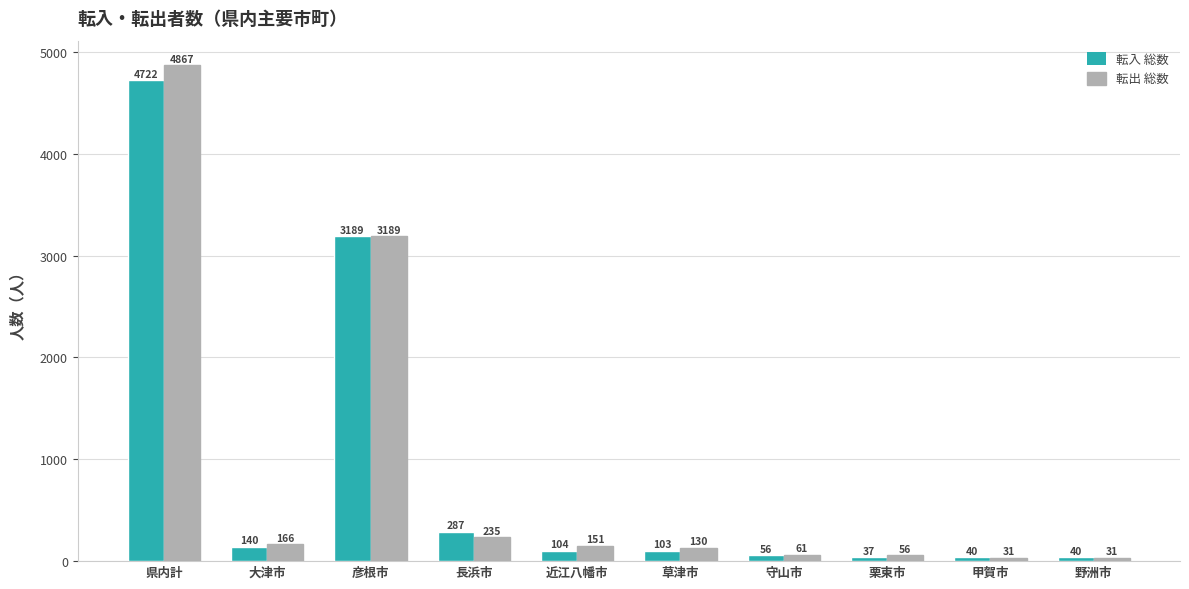

What is the value of the 転入 総数 bar at the 8th from the left?

37